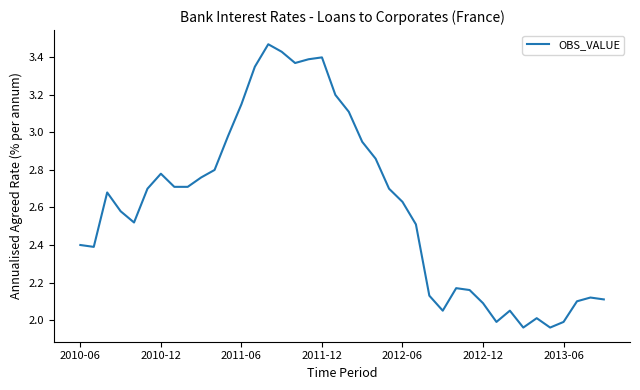

What is the difference between the maximum and minimum values?

1.5